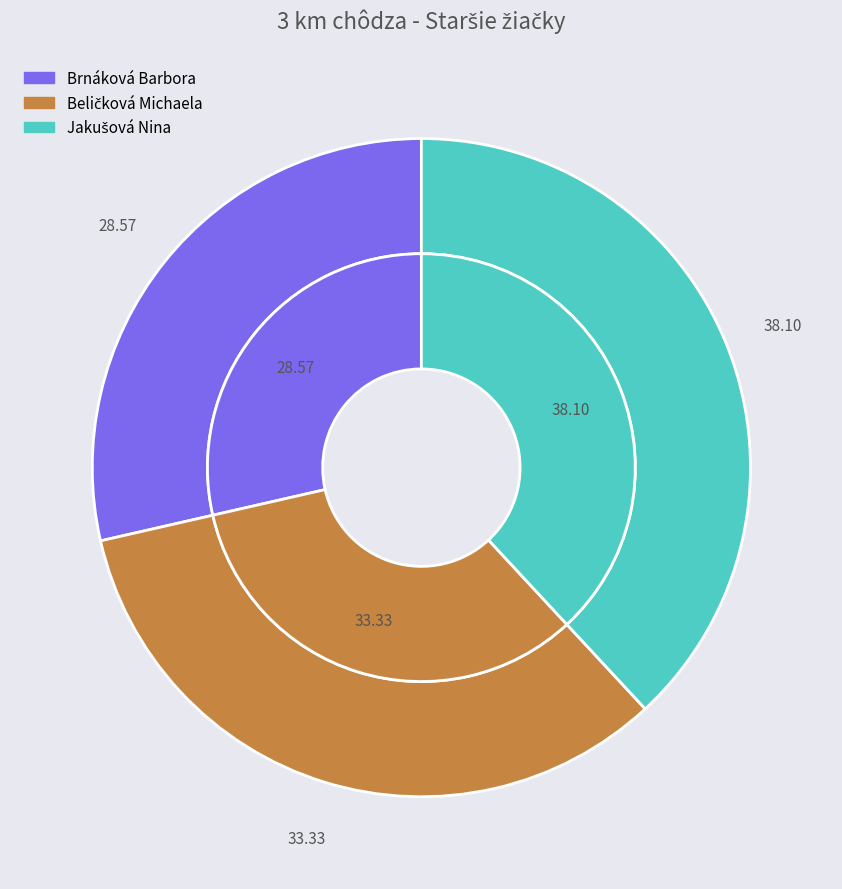

Between Brnáková Barbora and Beličková Michaela, which is larger?

Beličková Michaela